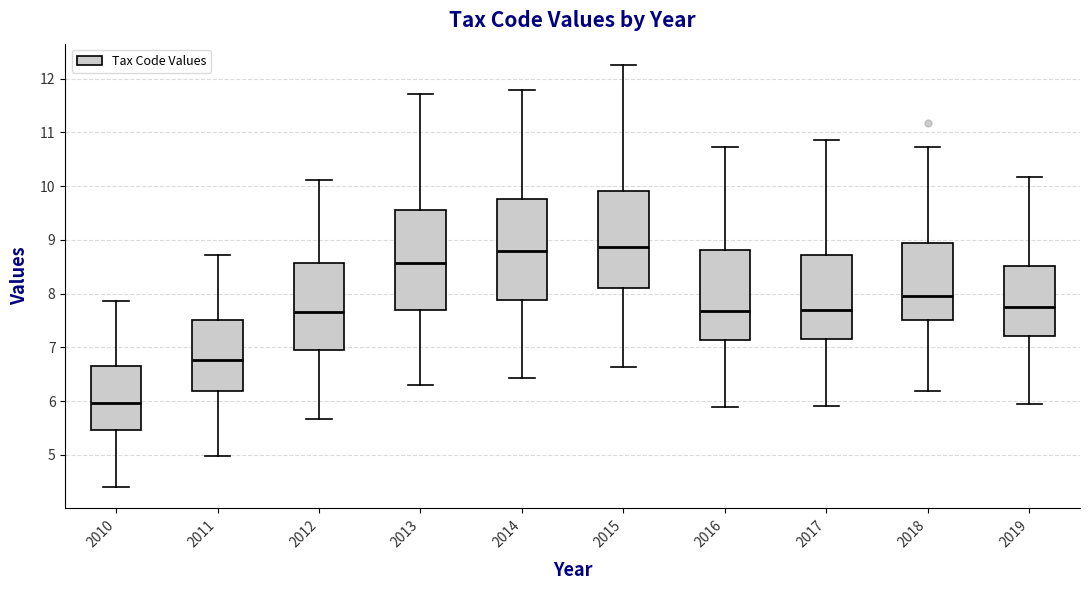

Where does the upper whisker of the box at x = 2016 end on the y-axis? The values are not printed on the chart, so give them approximately, as read against the axis.

10.7